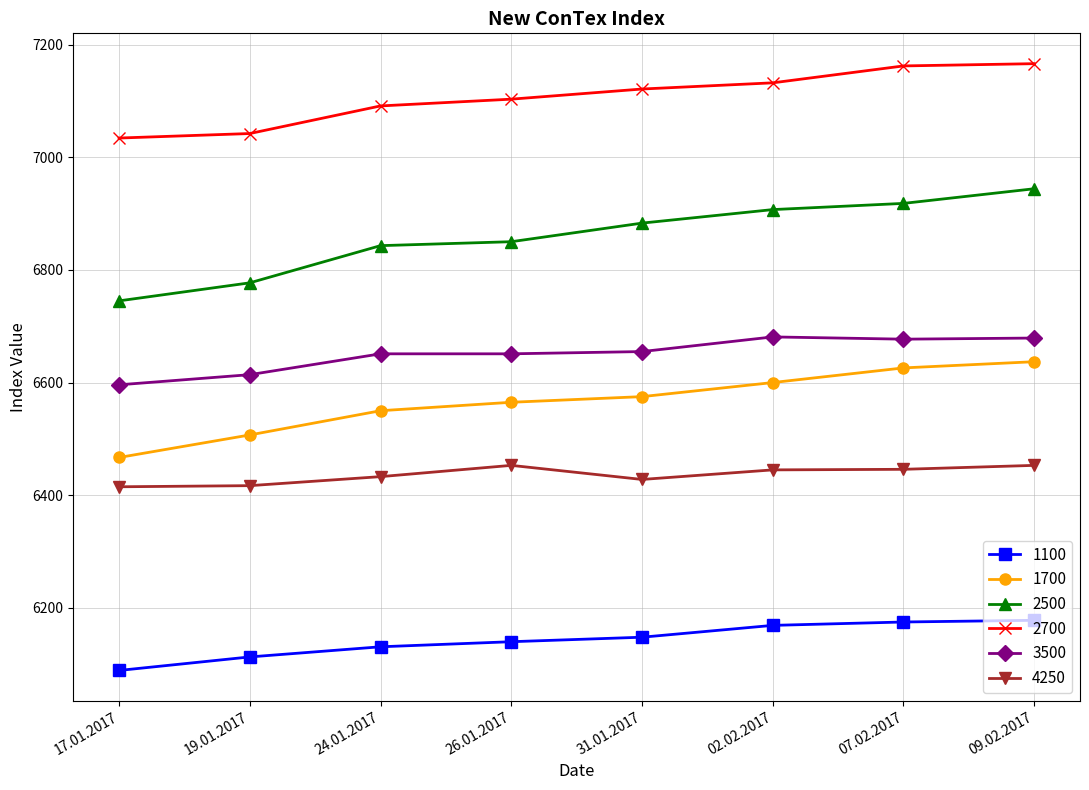

True or false: 4250 and 2500 cross at least once.

False